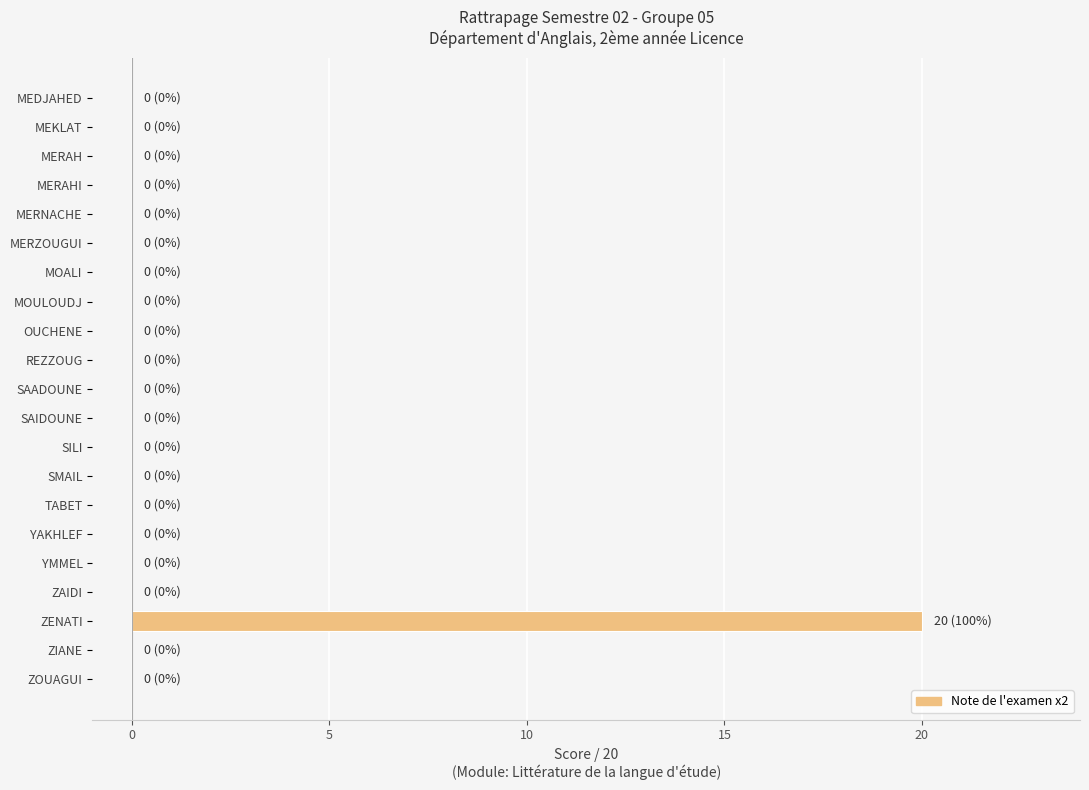

What is the sum of all values?

20